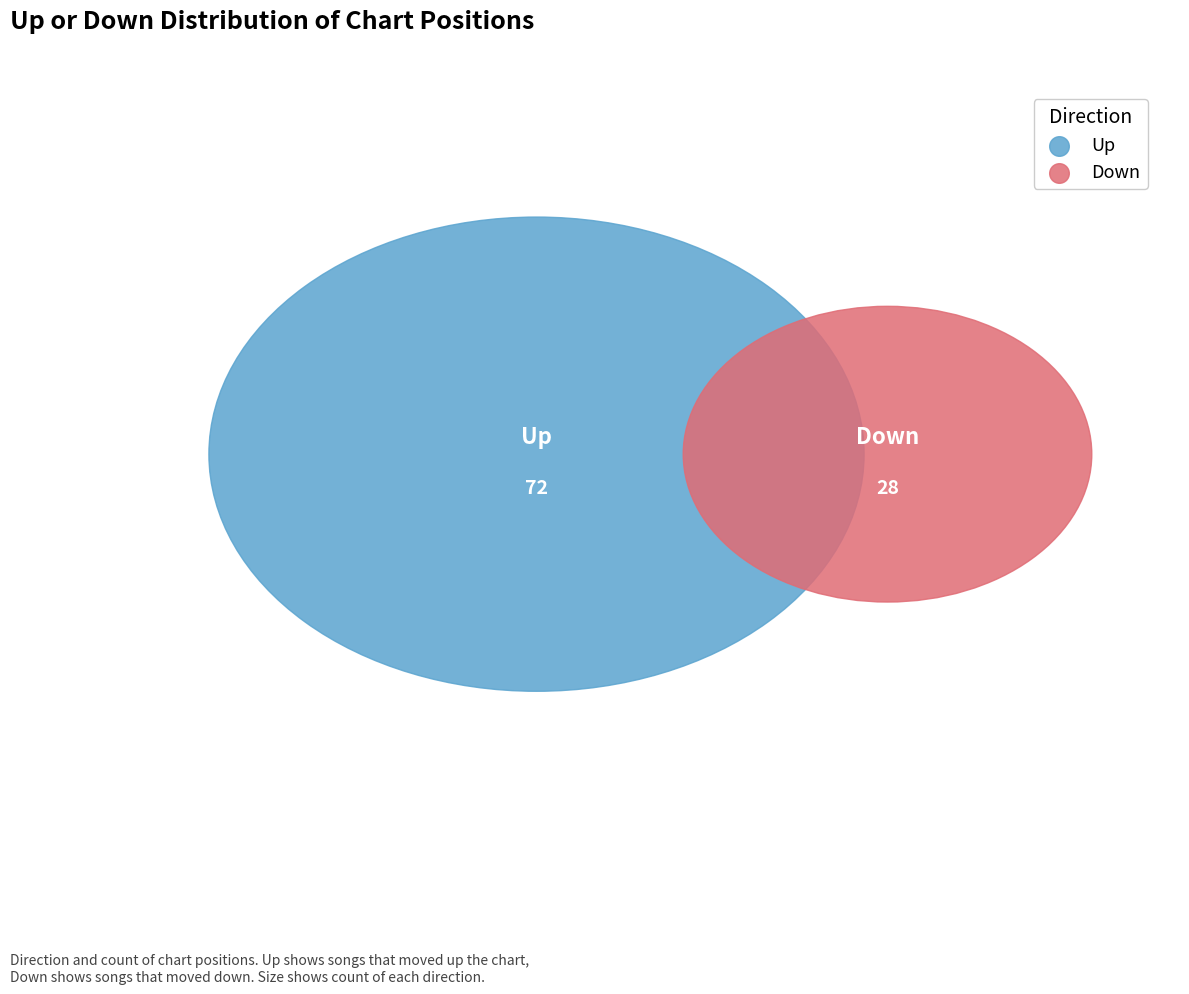

What is the change in value from up to down?

-44